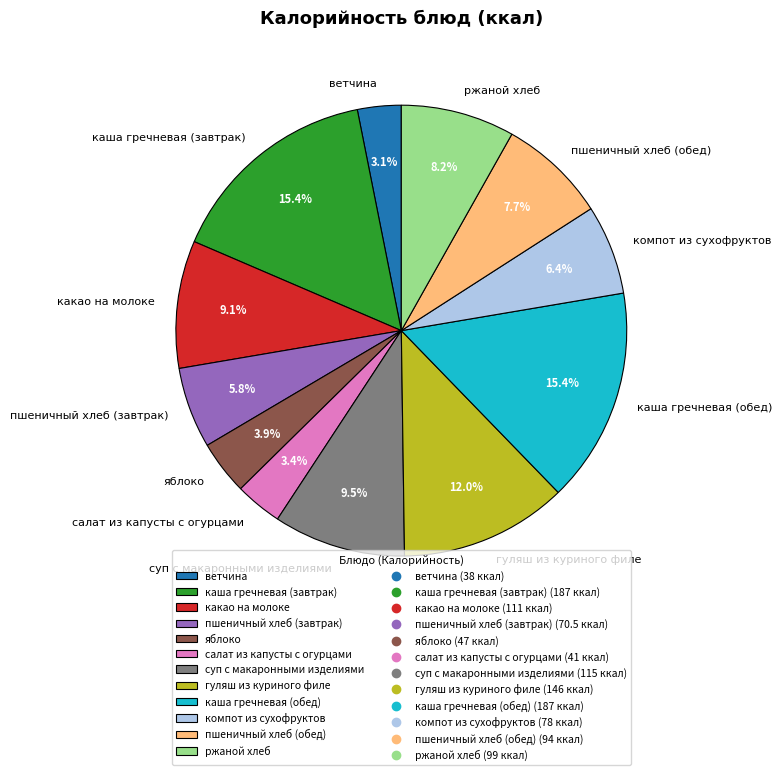

Does компот из сухофруктов represent more than half of the total?

No